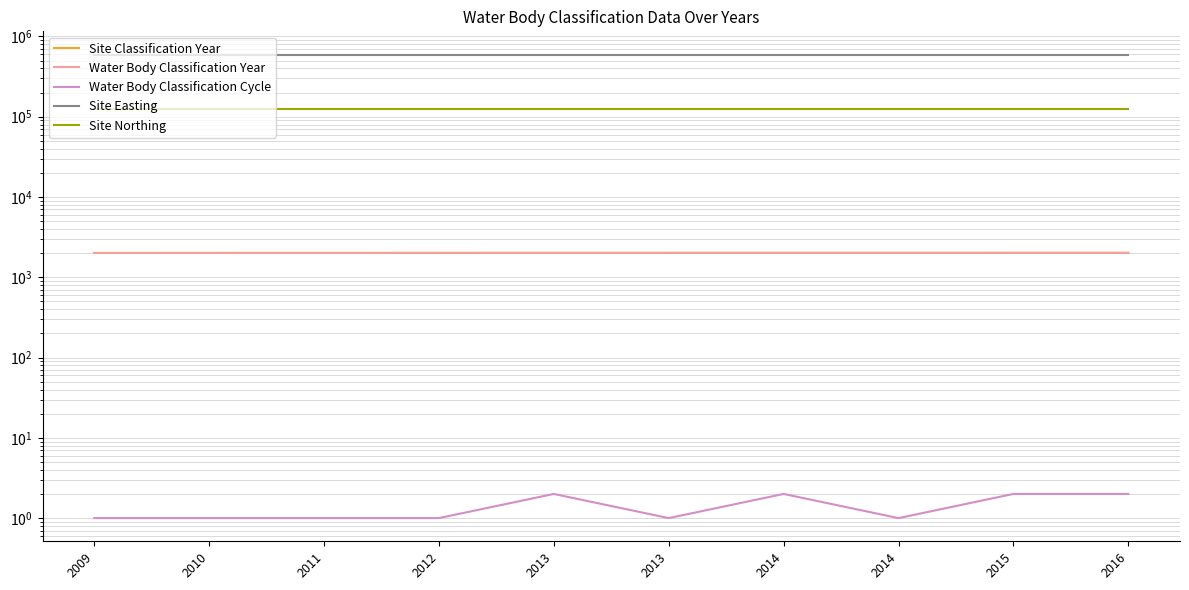

At which category is the sum across all series the highest?

2016